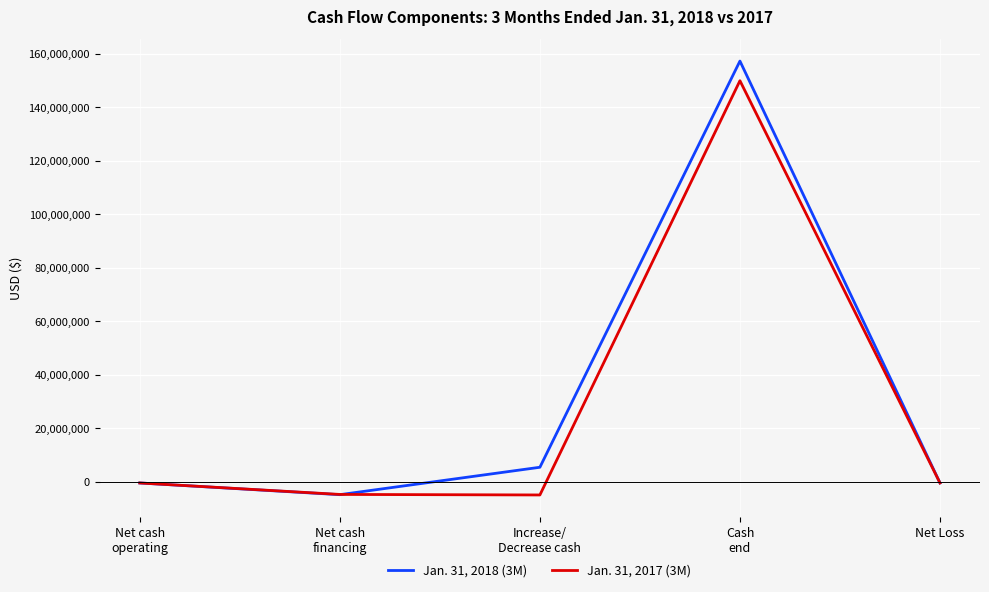

List the series in order of their peak value, lowest first.

Jan. 31, 2017 (3M), Jan. 31, 2018 (3M)